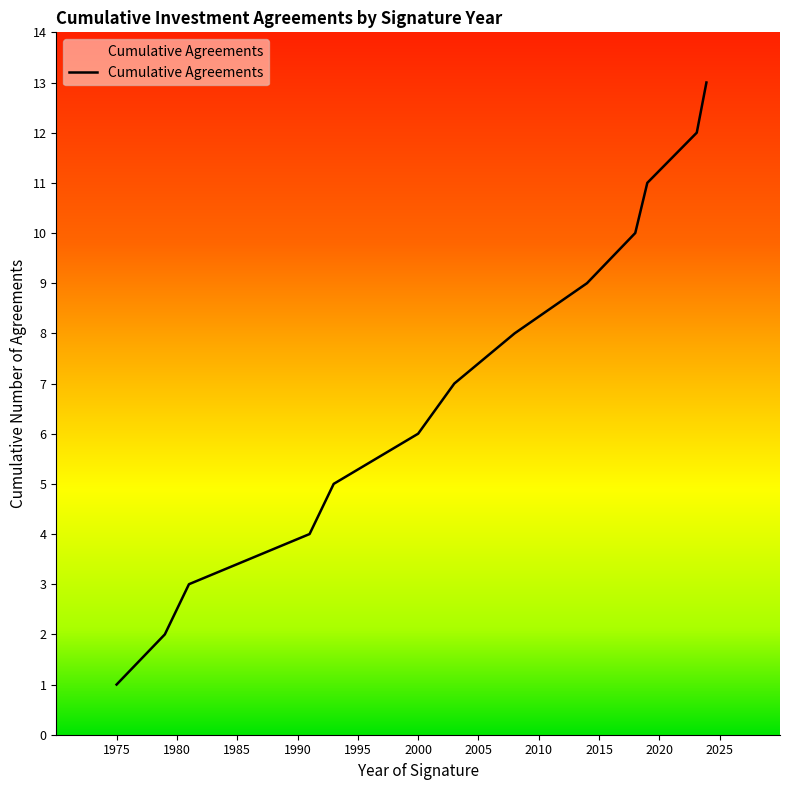

What is the greatest value displayed?

13